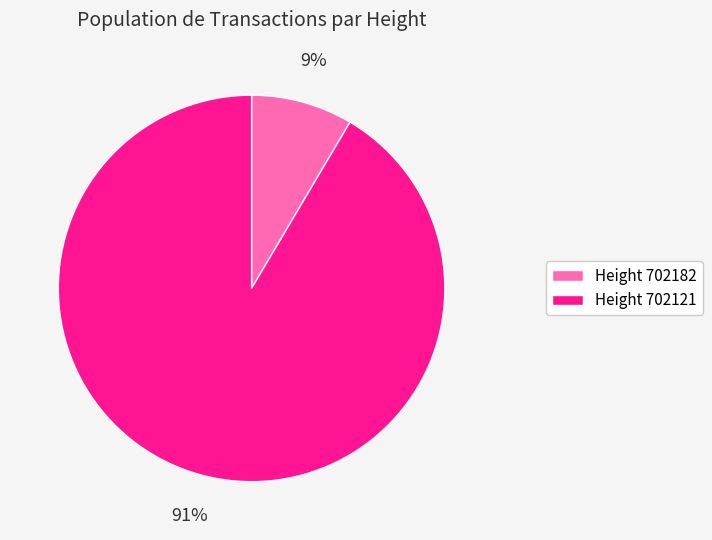

Does any single category account for the majority?

Yes